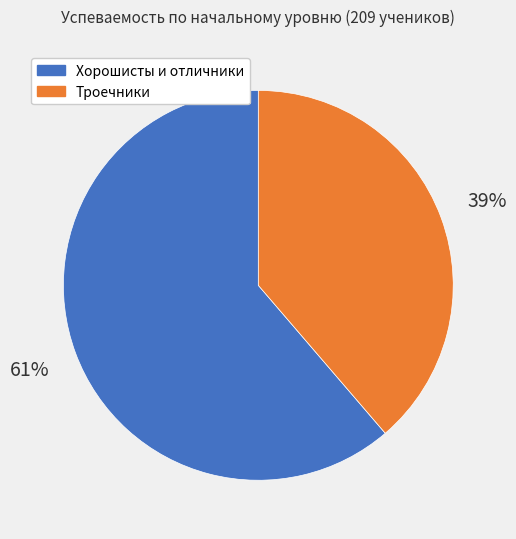

Is there any slice that represents more than half of the pie?

Yes